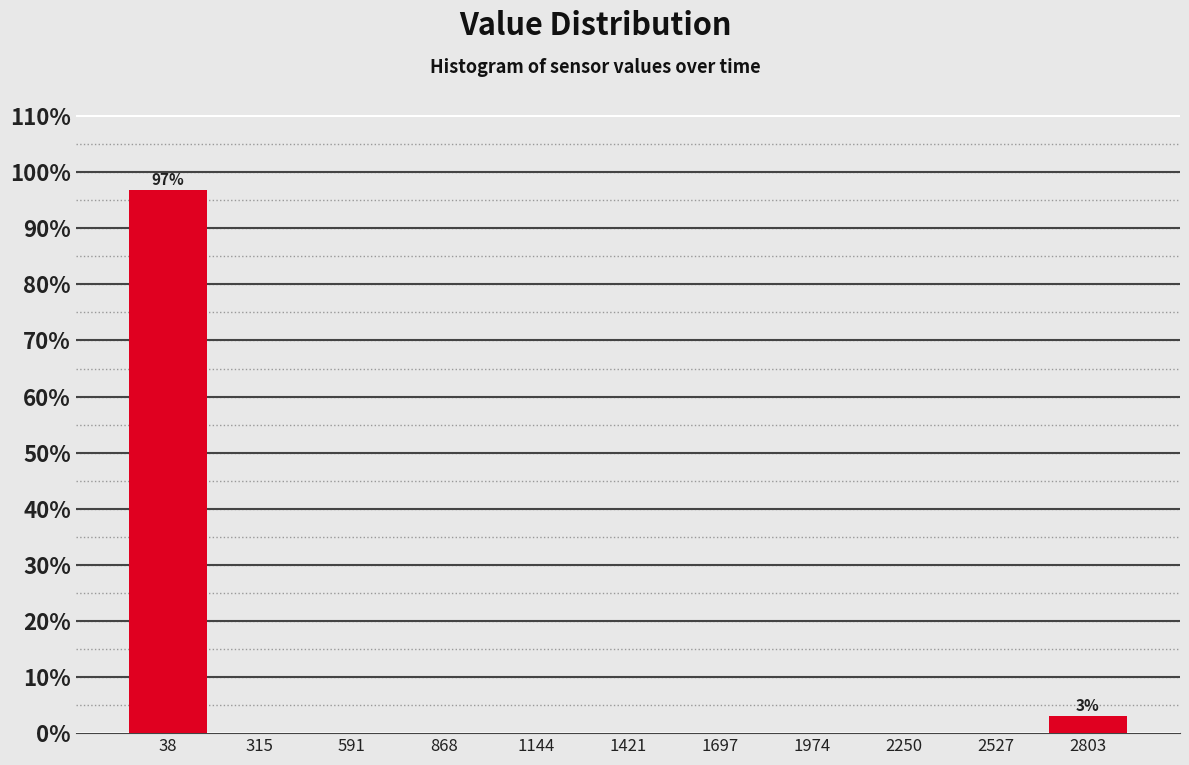

Which range on the x-axis has the tallest bar?

-100 to 200